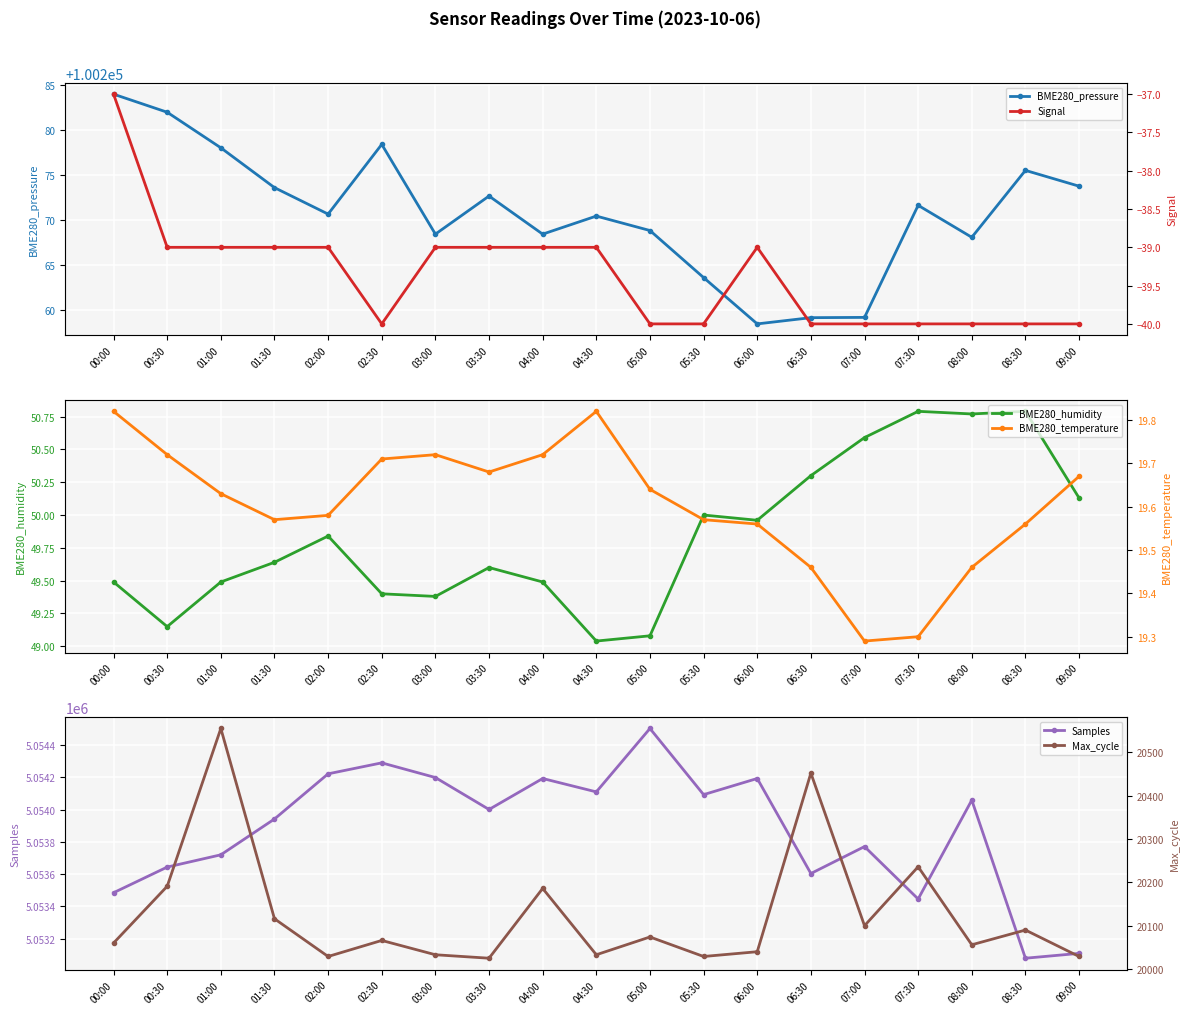

Is it true that BME280_humidity equals 70.9 at 06:00?

False